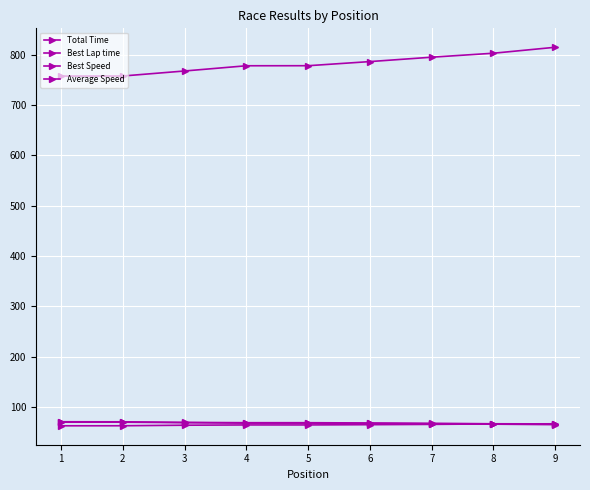

Rank the series at 9 from highest to lowest value.

Total Time, Best Lap time, Best Speed, Average Speed